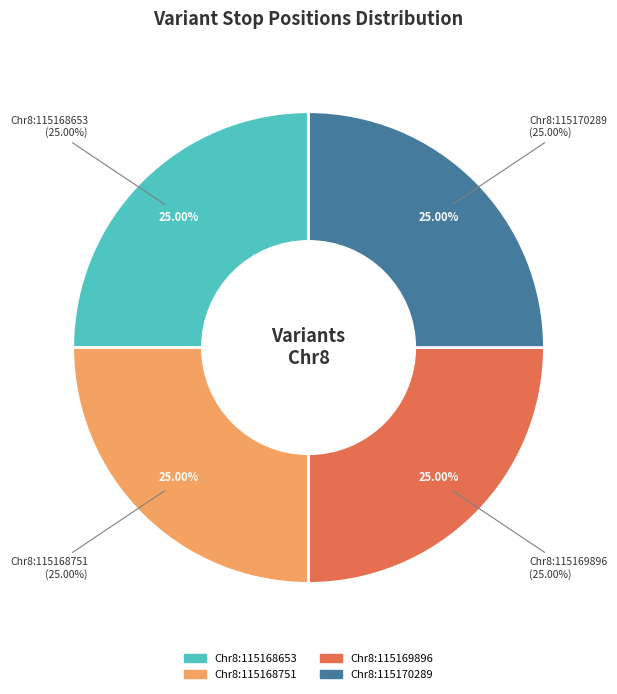

Is there a majority slice in this chart?

No